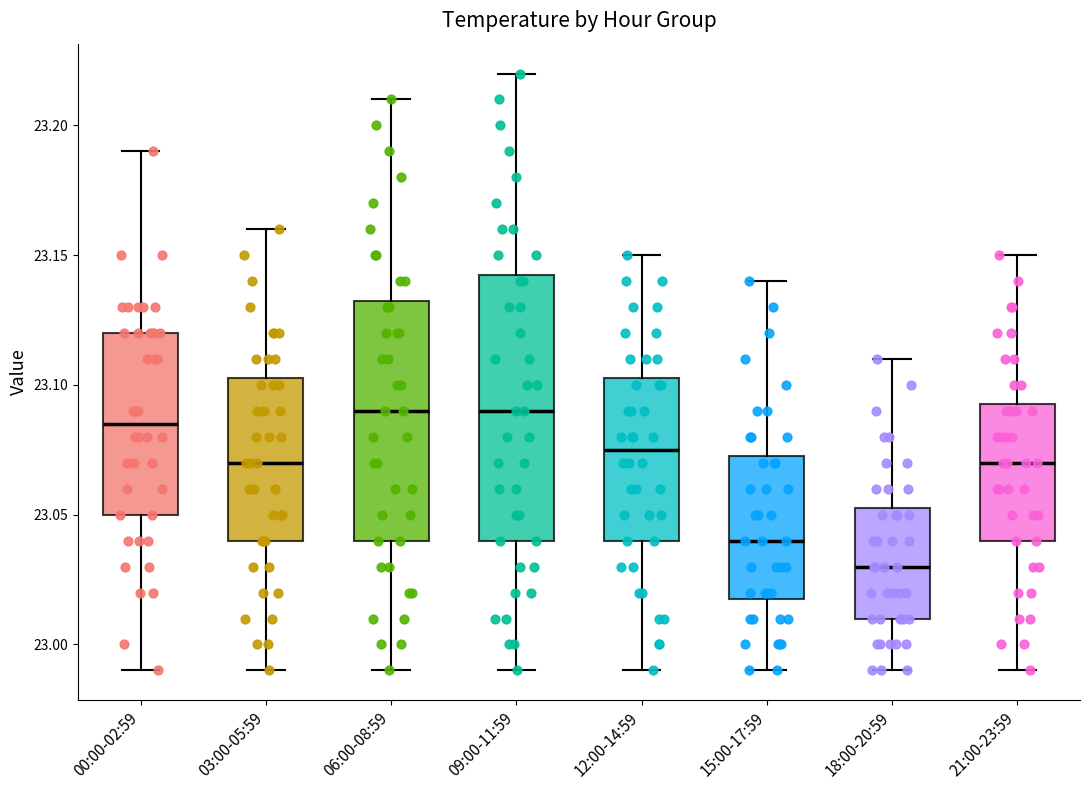

Reading left to right, transcribe this box plot: for each box, give where its median line is, the range the box spans, and where its two whiskers end, as read against the y-axis. The values are not printed on the chart, so give them approximately, as read against the axis.

00:00-02:59: median 23.085, box 23.050 to 23.120, whiskers 22.990 to 23.190
03:00-05:59: median 23.070, box 23.040 to 23.105, whiskers 22.990 to 23.160
06:00-08:59: median 23.090, box 23.040 to 23.135, whiskers 22.990 to 23.210
09:00-11:59: median 23.090, box 23.040 to 23.145, whiskers 22.990 to 23.220
12:00-14:59: median 23.075, box 23.040 to 23.105, whiskers 22.990 to 23.150
15:00-17:59: median 23.040, box 23.020 to 23.075, whiskers 22.990 to 23.140
18:00-20:59: median 23.030, box 23.010 to 23.055, whiskers 22.990 to 23.110
21:00-23:59: median 23.070, box 23.040 to 23.095, whiskers 22.990 to 23.150